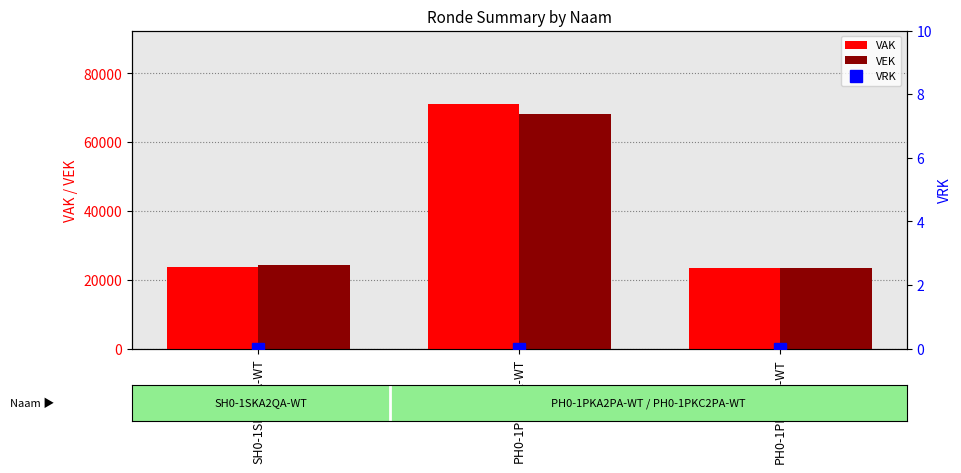

At which label is VRK closest to 0?

SH0-1SKA2QA-WT